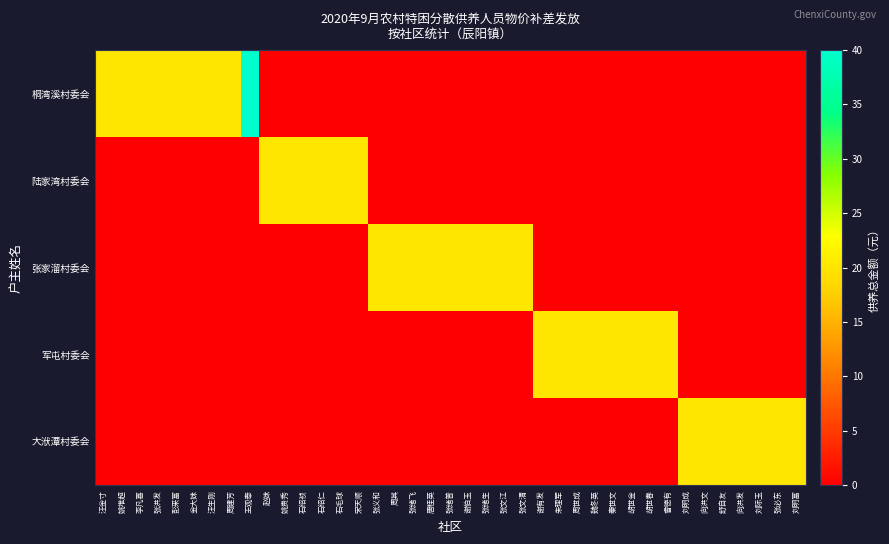

What is the spread (max minus min) of values at 魏冬英?

20